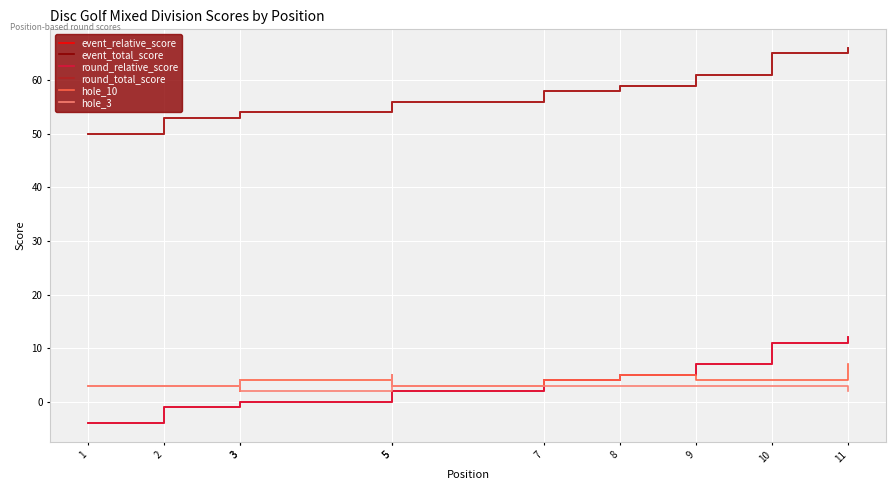

What is the value of the hole_3 point at the 3rd from the left?

4